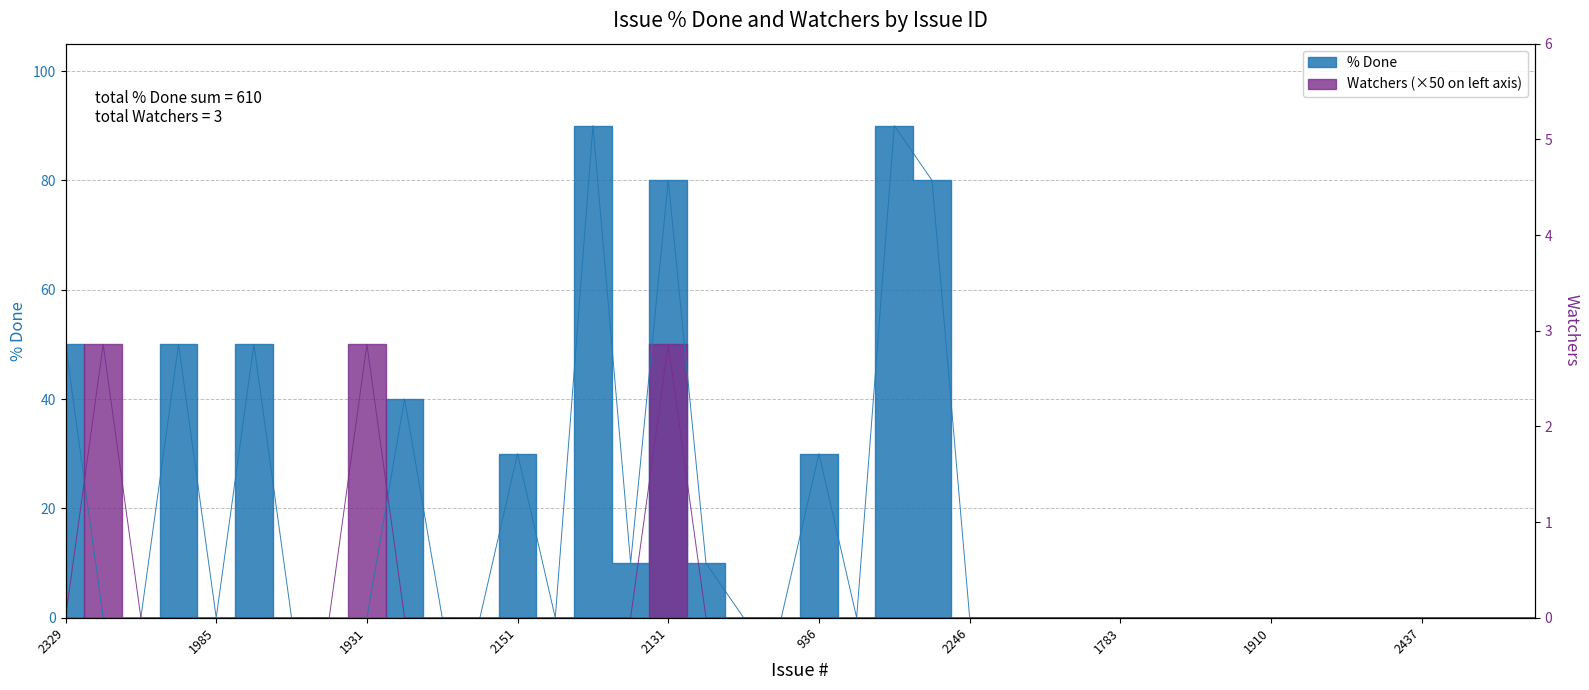

True or false: % Done and Watchers cross at least once.

True